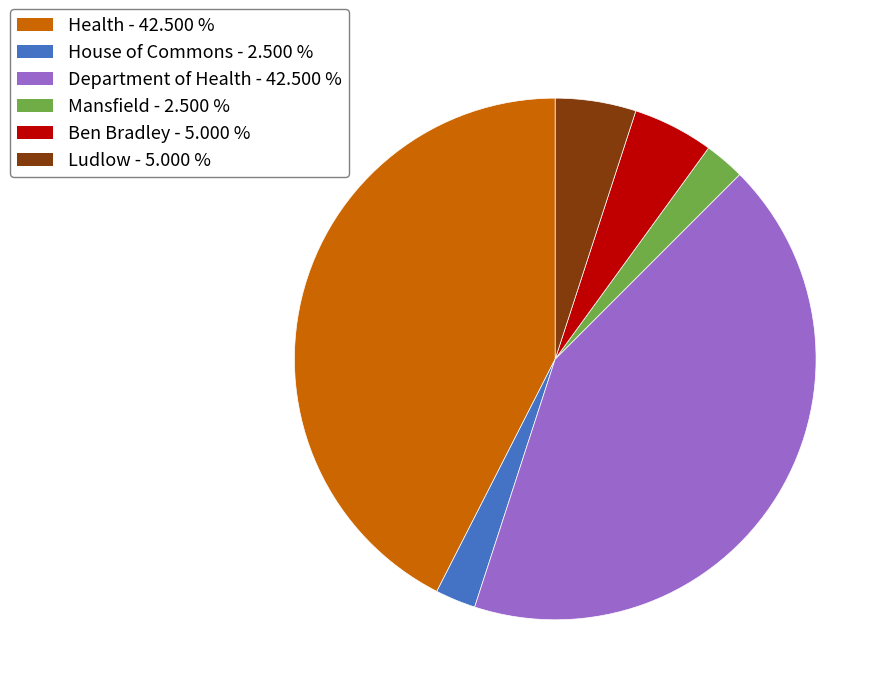

Is Mansfield the majority of the pie?

No